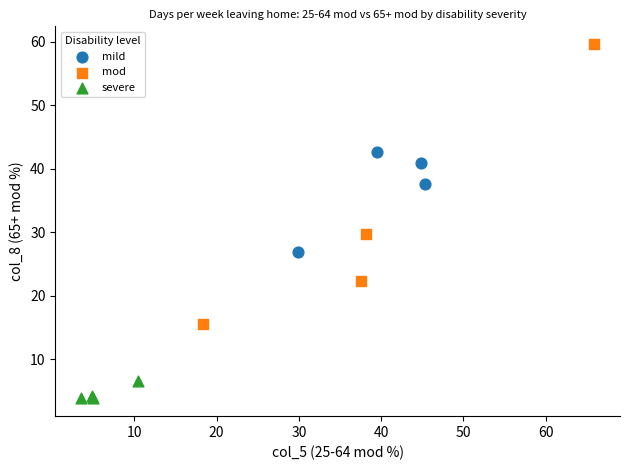

Which series has the largest Y range (max minus min)?

mod